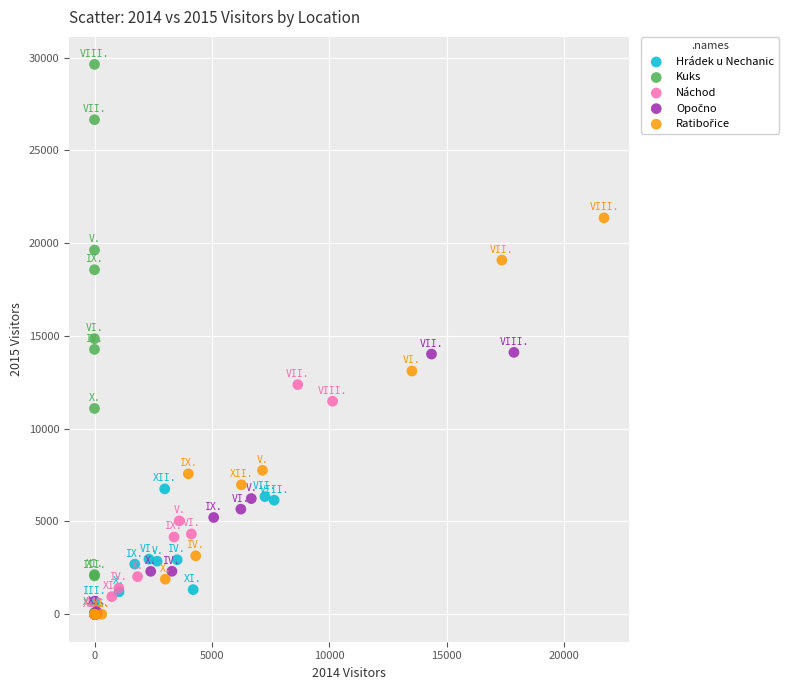

Which series reaches the maximum Y coordinate?

Kuks